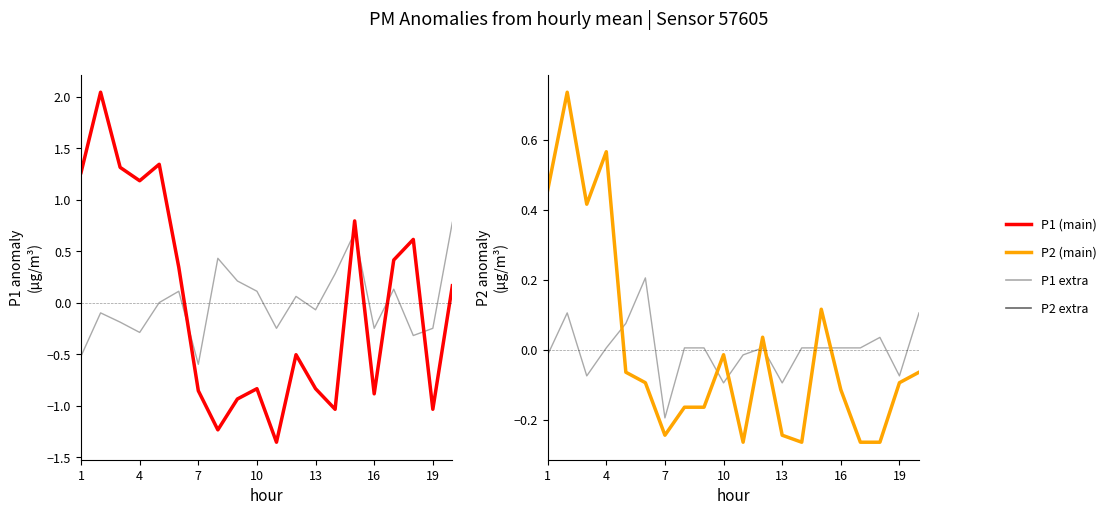

How many positive values does the P2 (main) series have?

6